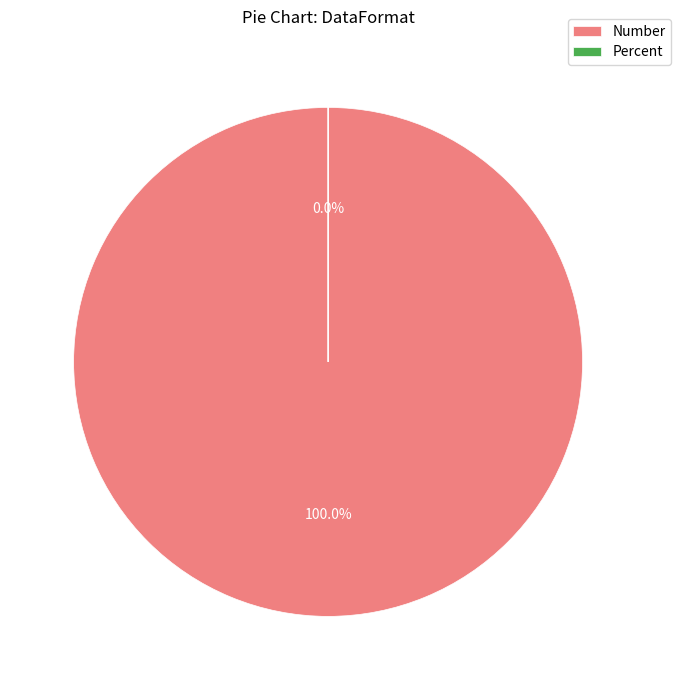

The Percent slice represents 8% of the pie. True or false?

False